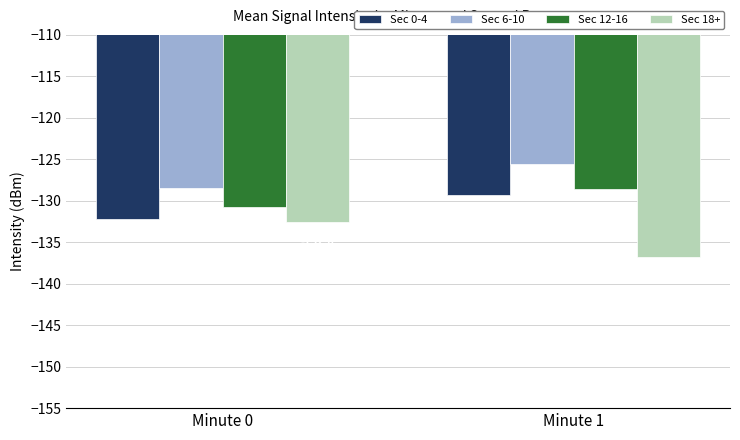

What is the difference between the Sec 0-4 values at Minute 0 and Minute 1?

2.9